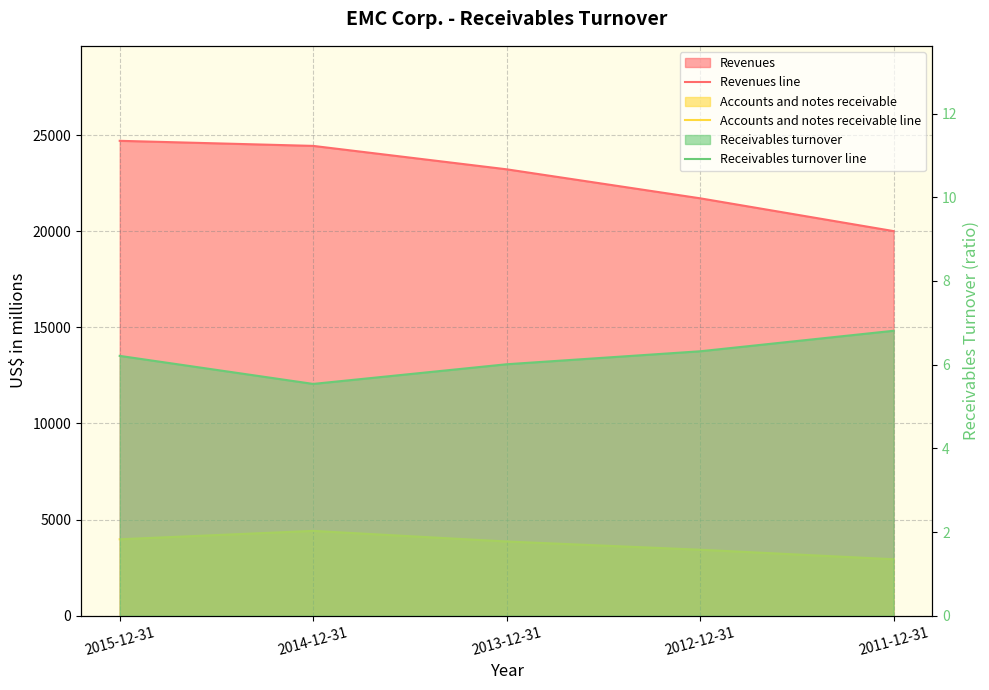

What is the approximate value of Revenues line at 2015-12-31?

24704.0